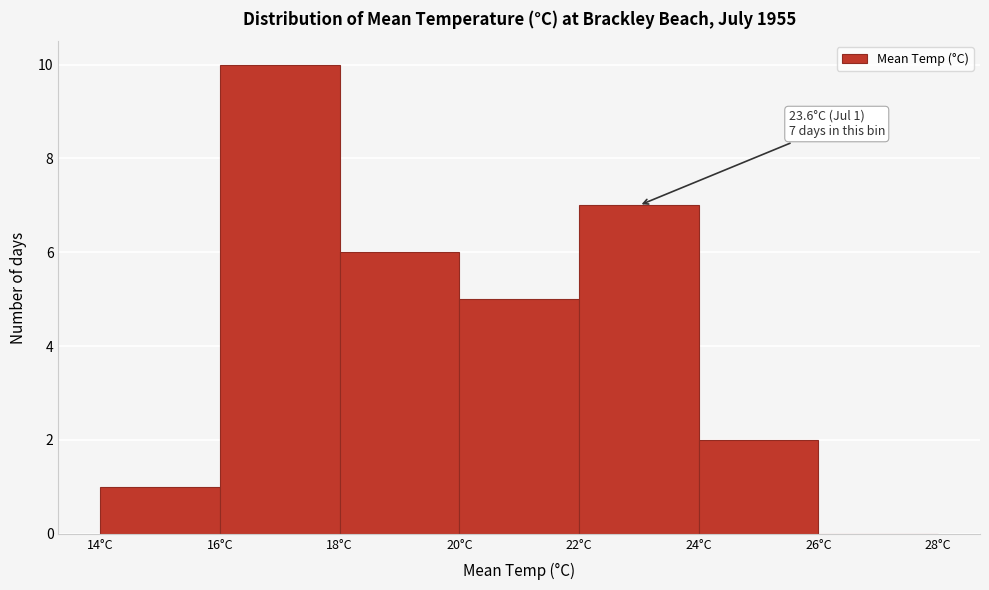

Which range on the x-axis has the tallest bar?

16 to 18